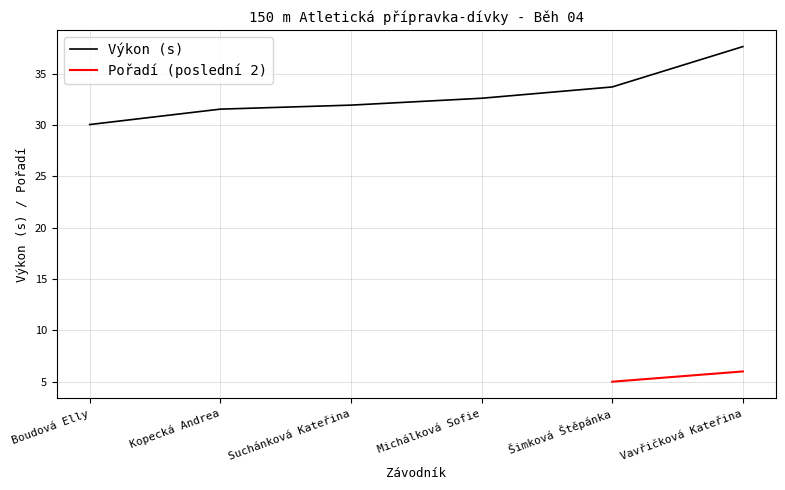

Does the chart display data point markers on the line(s)?

No